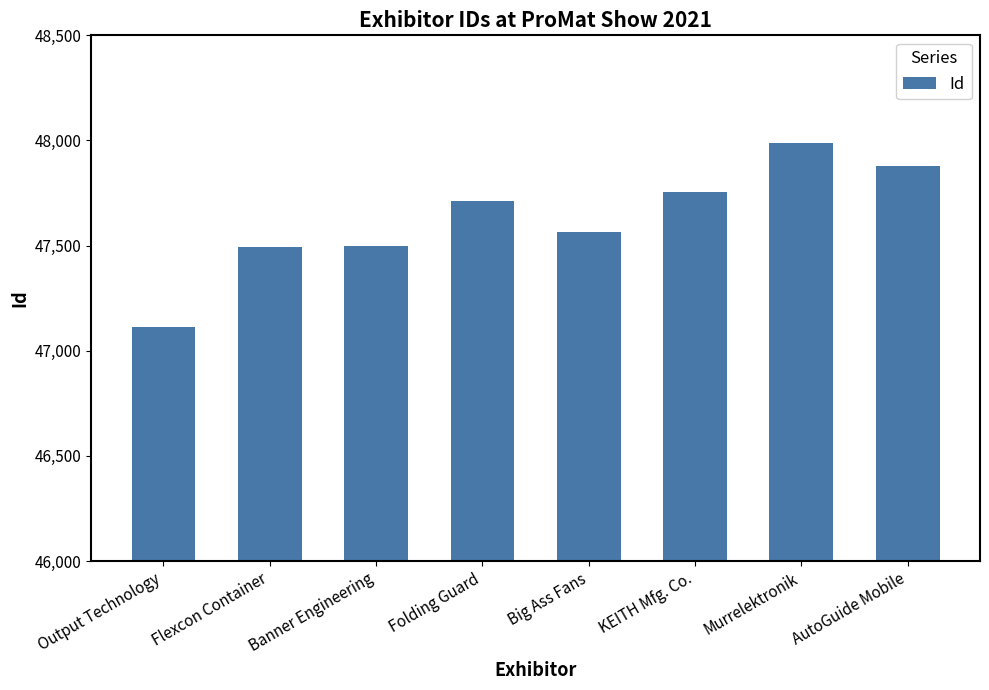

What position from the right is KEITH Mfg. Co.?

3